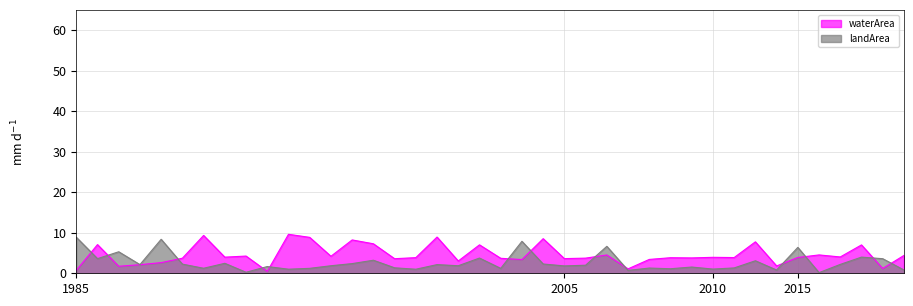

Does the chart have visible grid lines?

Yes